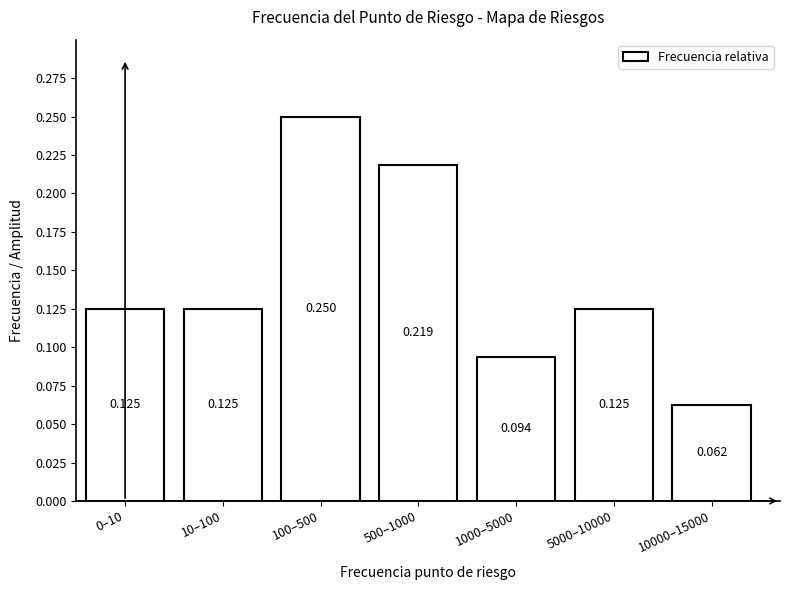

How many categories are shown in the chart?

7